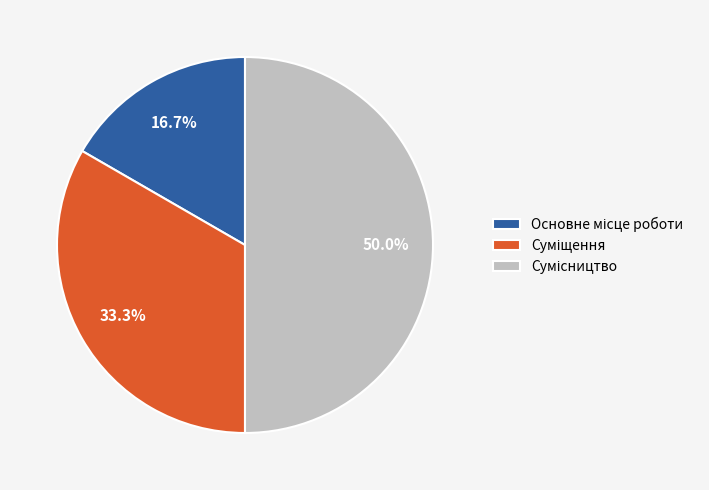

The Суміщення slice represents 33% of the pie. True or false?

True